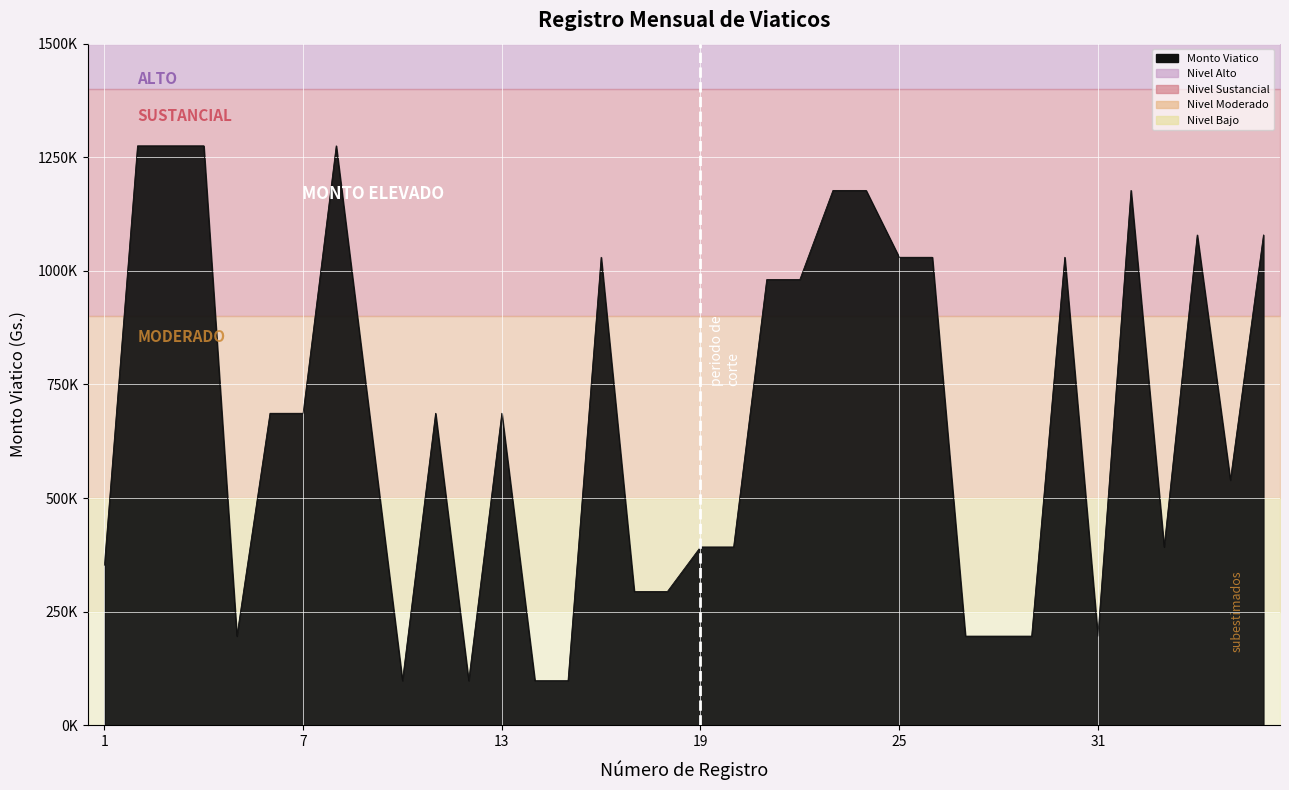

Reading left to right, extract all data points from this chart.

1=352204	2=1275158	3=1275158	4=1275157	5=196178	6=686623	7=686623	8=1275157	9=686623	10=98089	11=686623	12=98089	13=686623	14=98089	15=98089	16=1029935	17=294267	18=294267	19=392356	20=392356	21=980890	22=980890	23=1177068	24=1177068	25=1029935	26=1029935	27=196178	28=196178	29=196178	30=1029935	31=196178	32=1177068	33=392356	34=1078980	35=539490	36=1078980